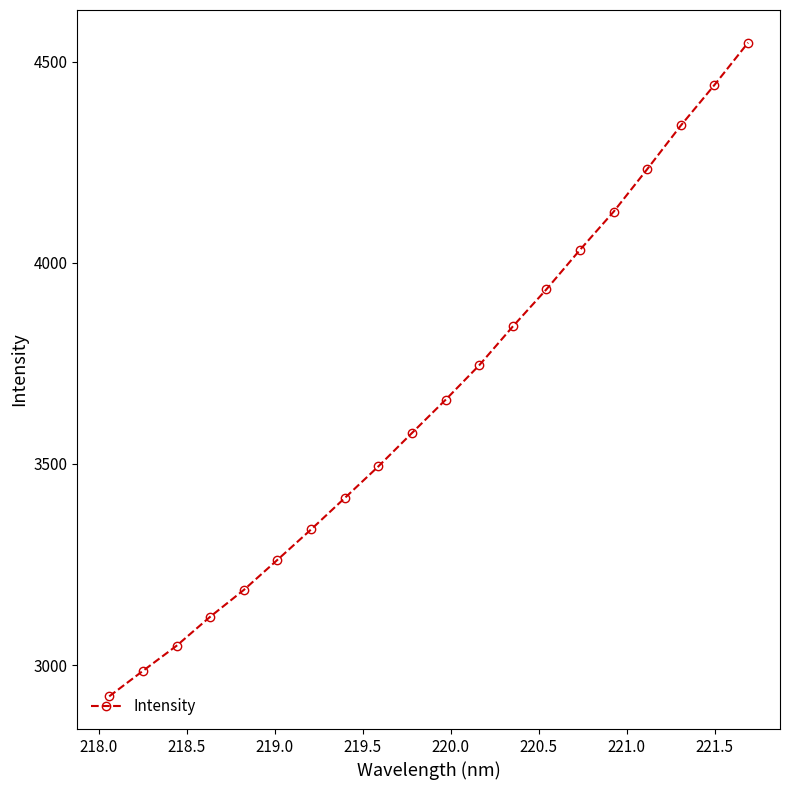

What is the minimum value shown in the chart?

2922.6